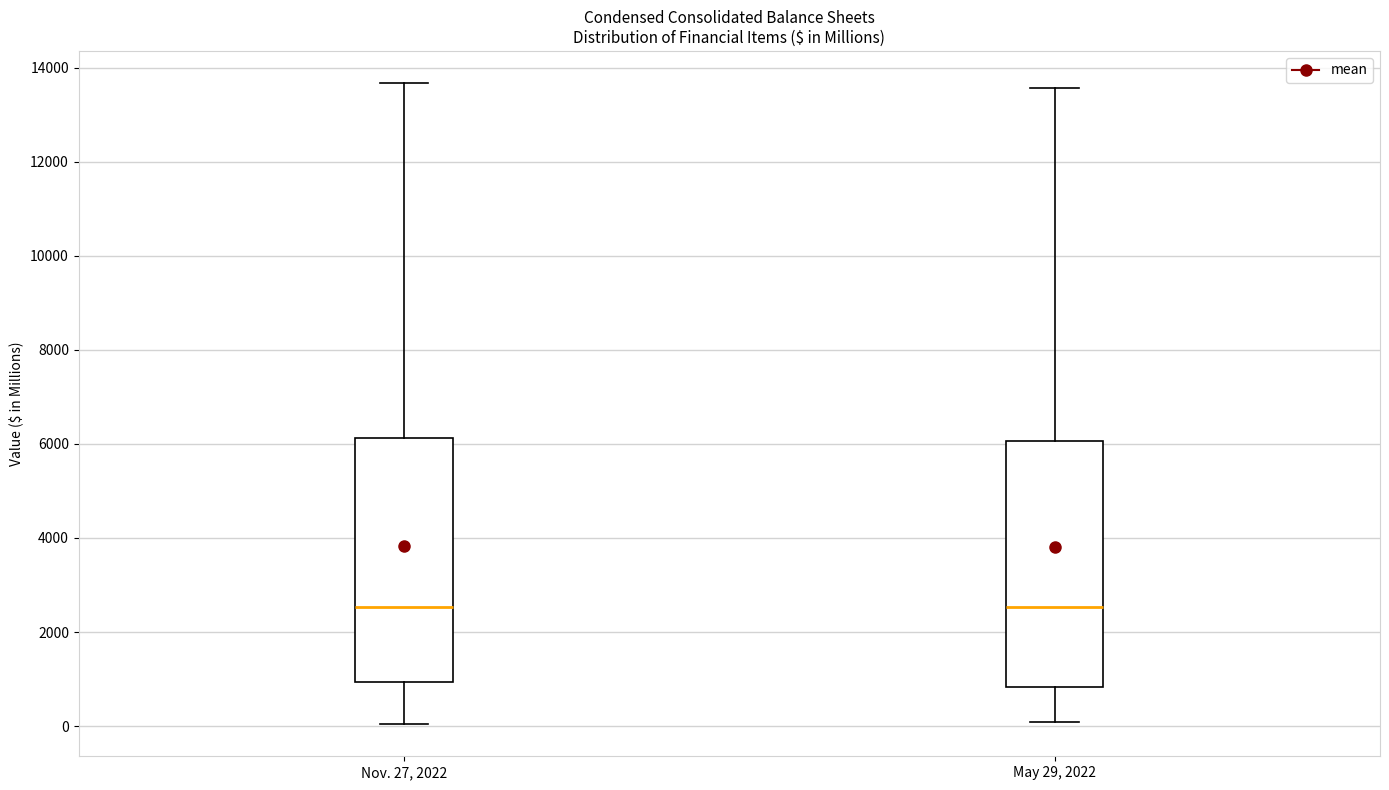

Where is the lower edge of the box for May 29, 2022 on the y-axis? The values are not printed on the chart, so give them approximately, as read against the axis.

800